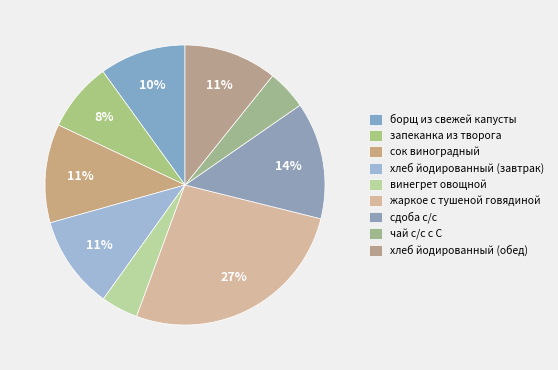

What percentage is the хлеб йодированный (завтрак) slice, to the nearest percent?

11%